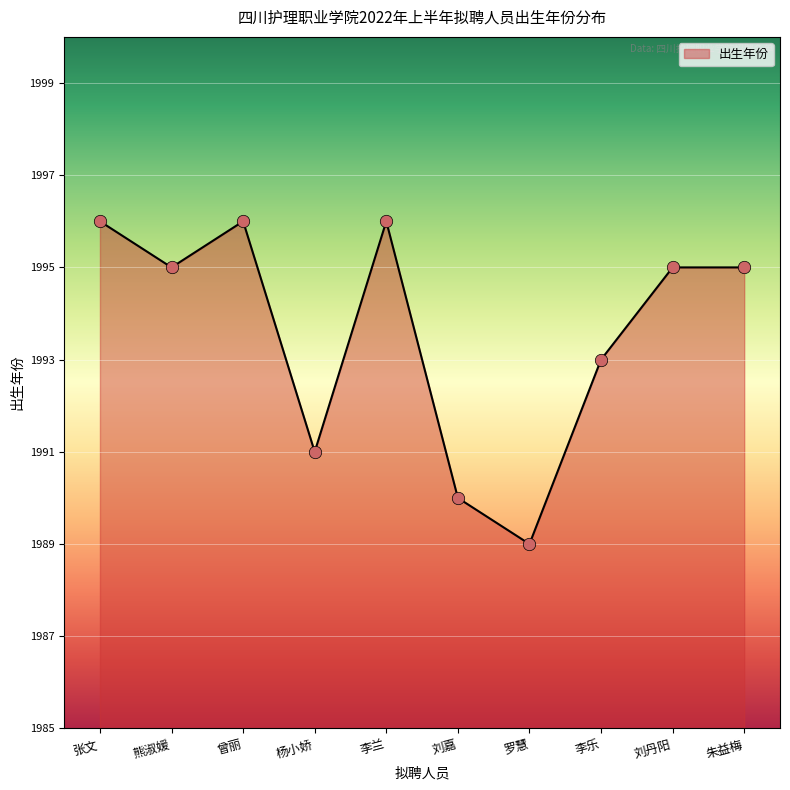

What is the ratio of the value at 熊淑媛 to the value at 张文?

1.0